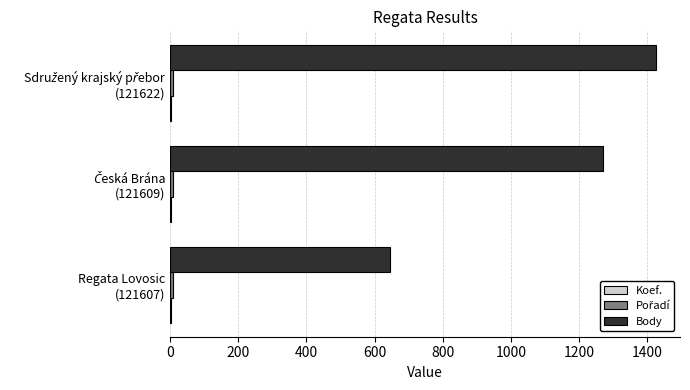

What is the maximum value shown in the chart?

1425